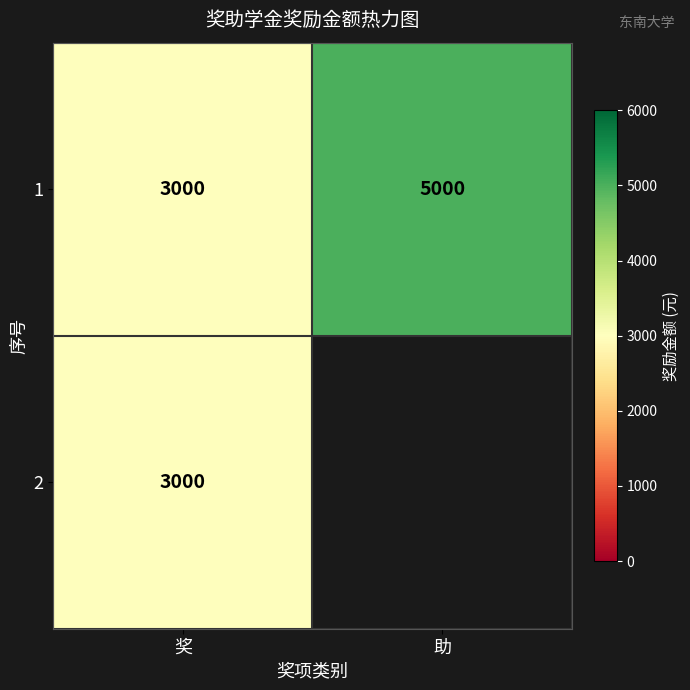

How many categories are shown in the chart?

2